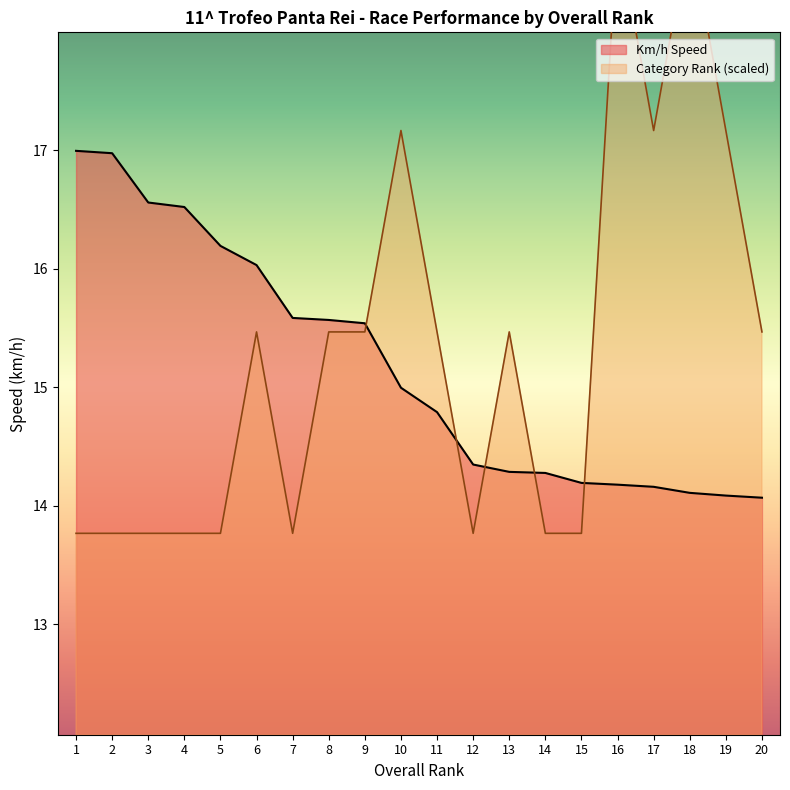

Is it true that Km/h Speed equals 28.6 at 6?

False